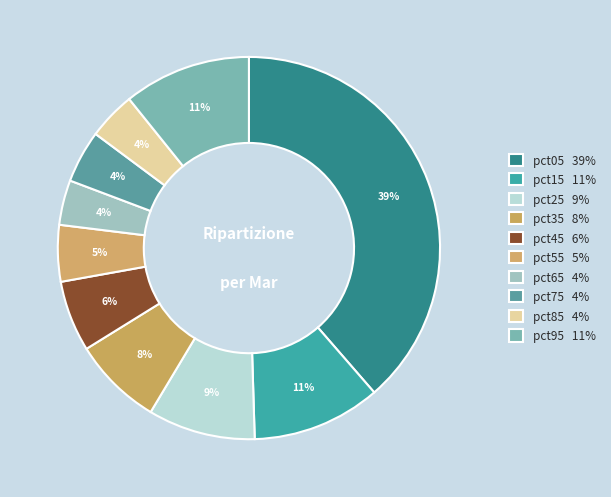

What is the change in value from pct25 to pct45?

-0.1